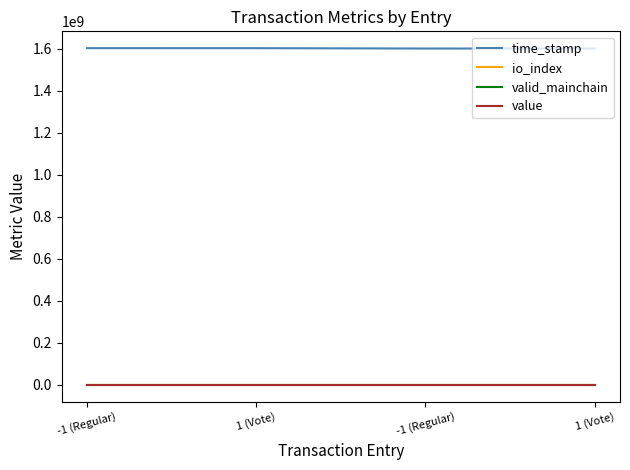

Between -1 (Regular) and 1 (Vote), which is larger?

-1 (Regular)